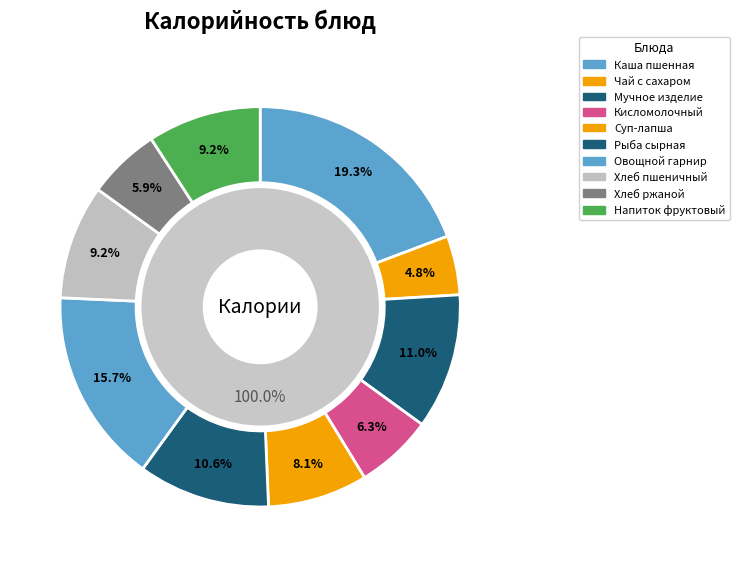

What percentage do Мучное изделие and Рыба под сырной шапкой together represent?

21.6%